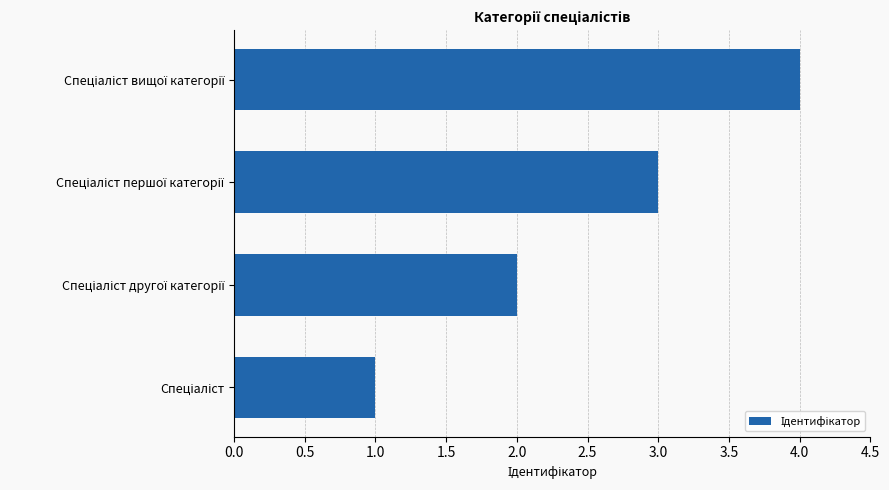

What is the maximum value shown in the chart?

4